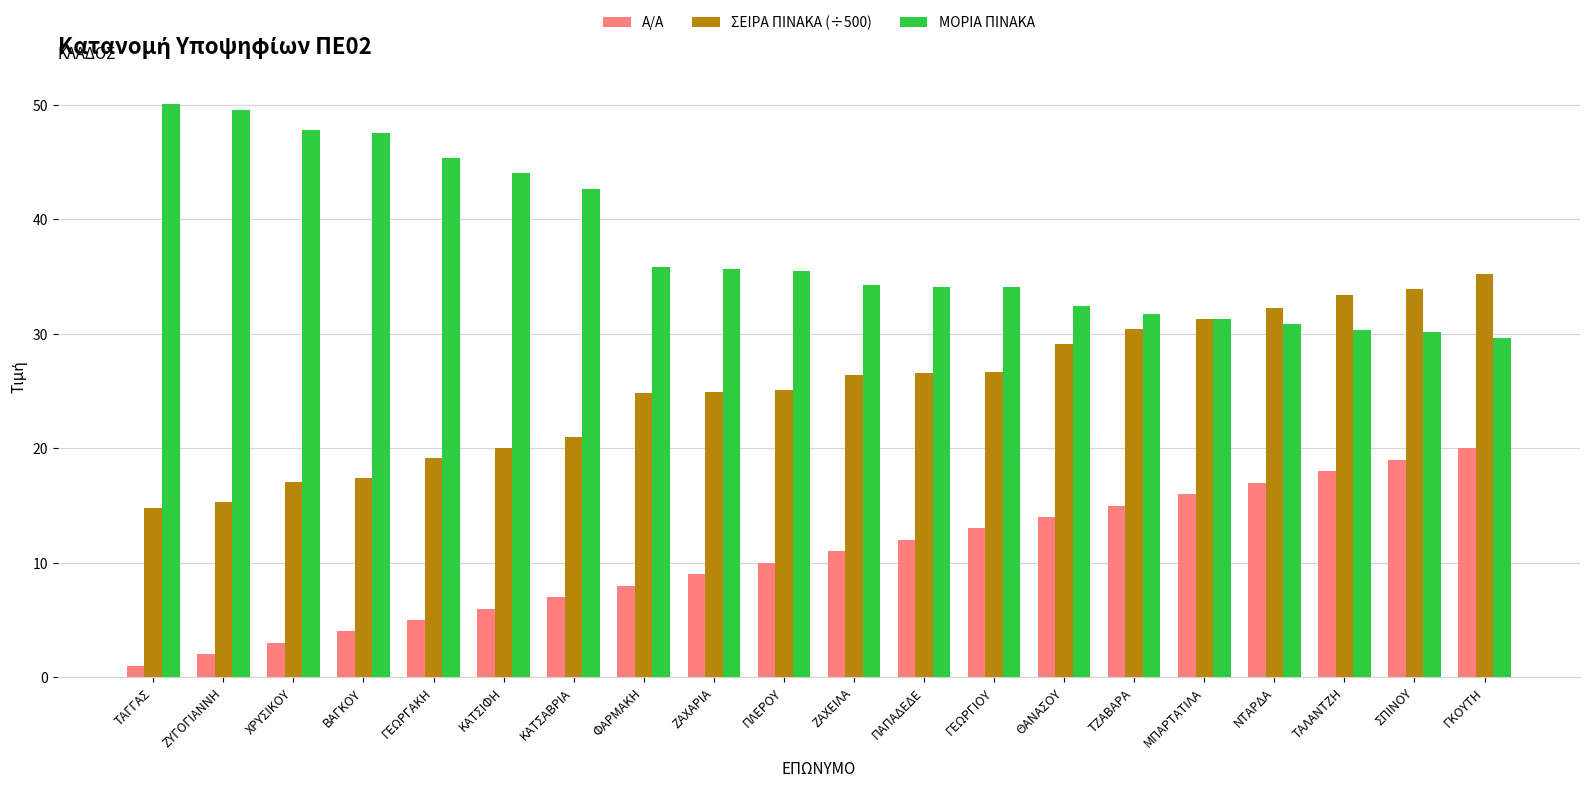

Rank the series by their average value, from highest to lowest.

ΜΟΡΙΑ ΠΙΝΑΚΑ, ΣΕΙΡΑ ΠΙΝΑΚΑ (÷500), Α/Α